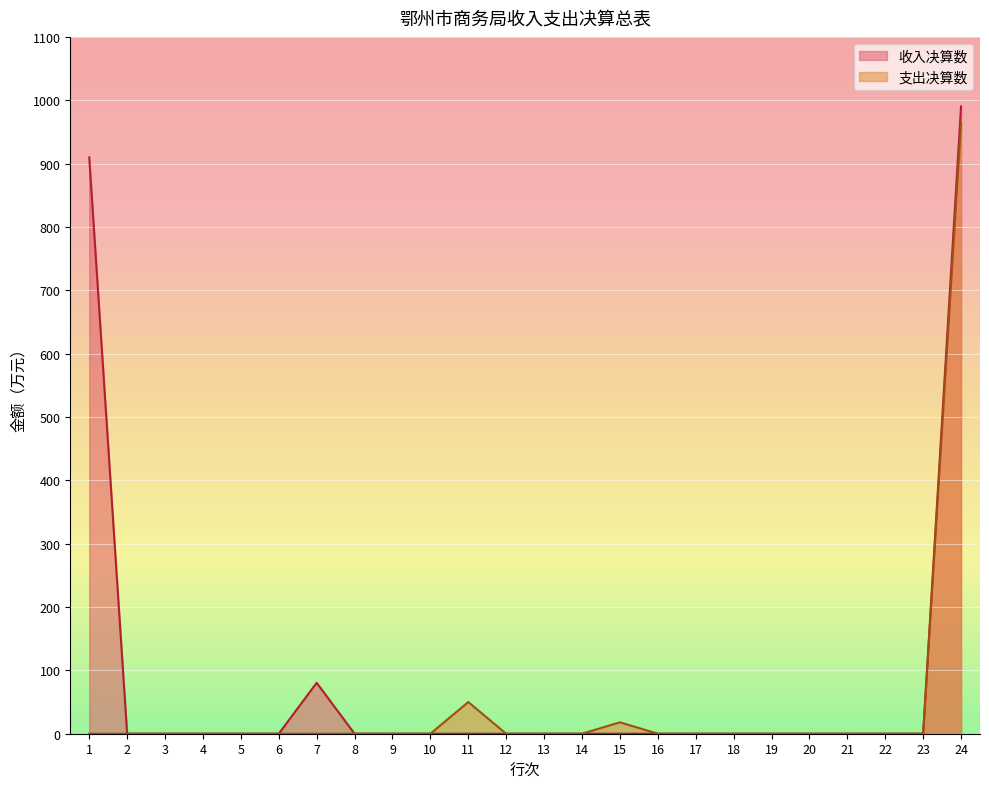

True or false: 收入决算数 has more than 0 interior local peaks.

True